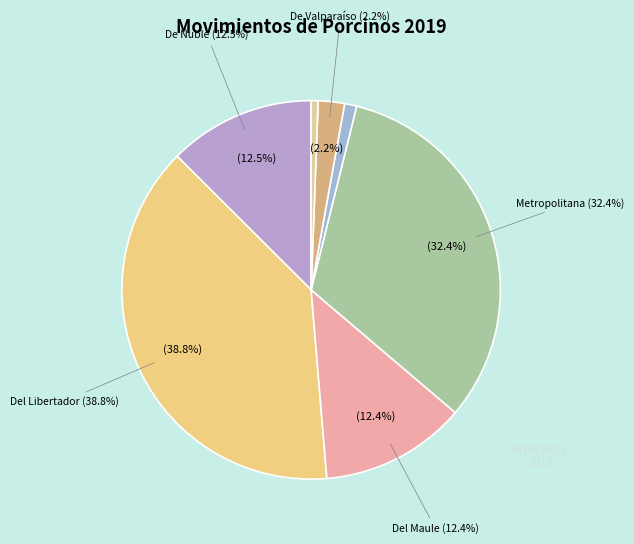

Is there a majority slice in this chart?

No